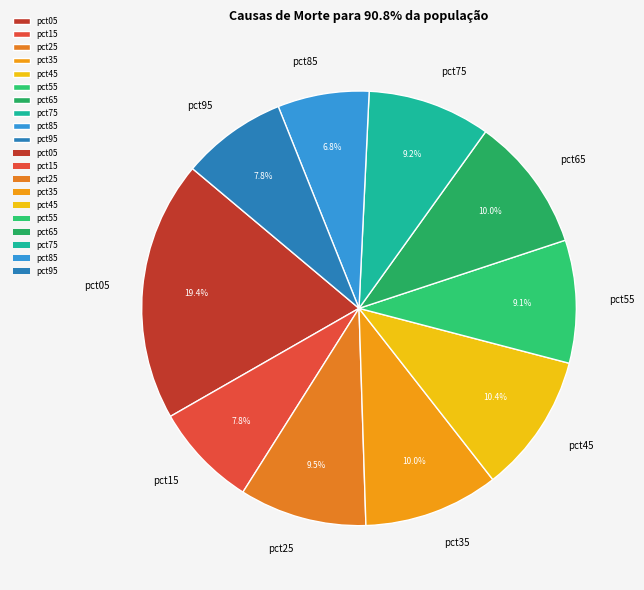

To the nearest percent, what portion does pct85 represent?

7%